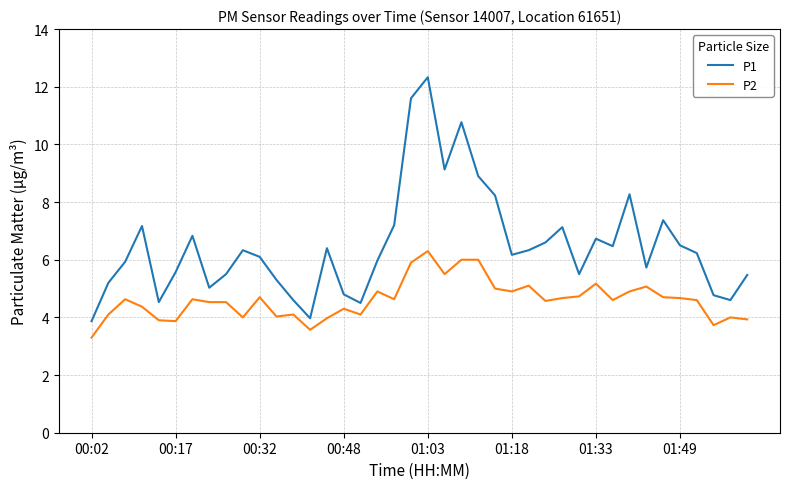

What is the difference between the maximum and minimum values in the P2 series?

3.0